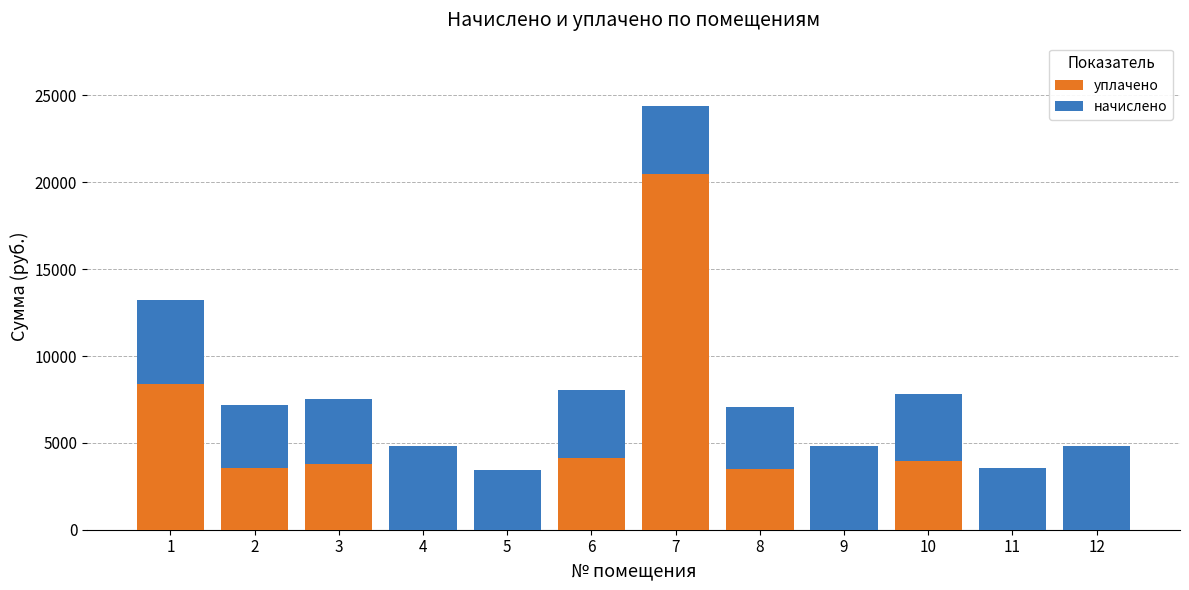

The уплачено series shows 12594.8 at 5. True or false?

False